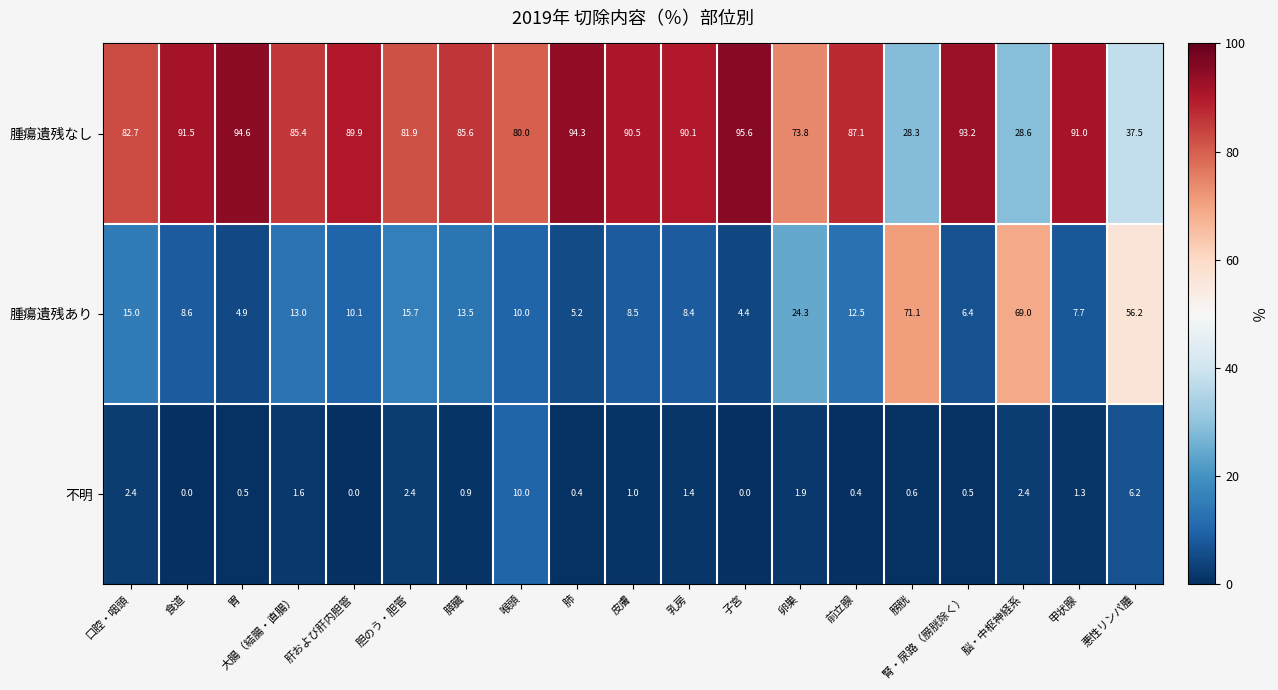

What is the difference between the highest and lowest values at 大腸（結腸・直腸）?

83.8